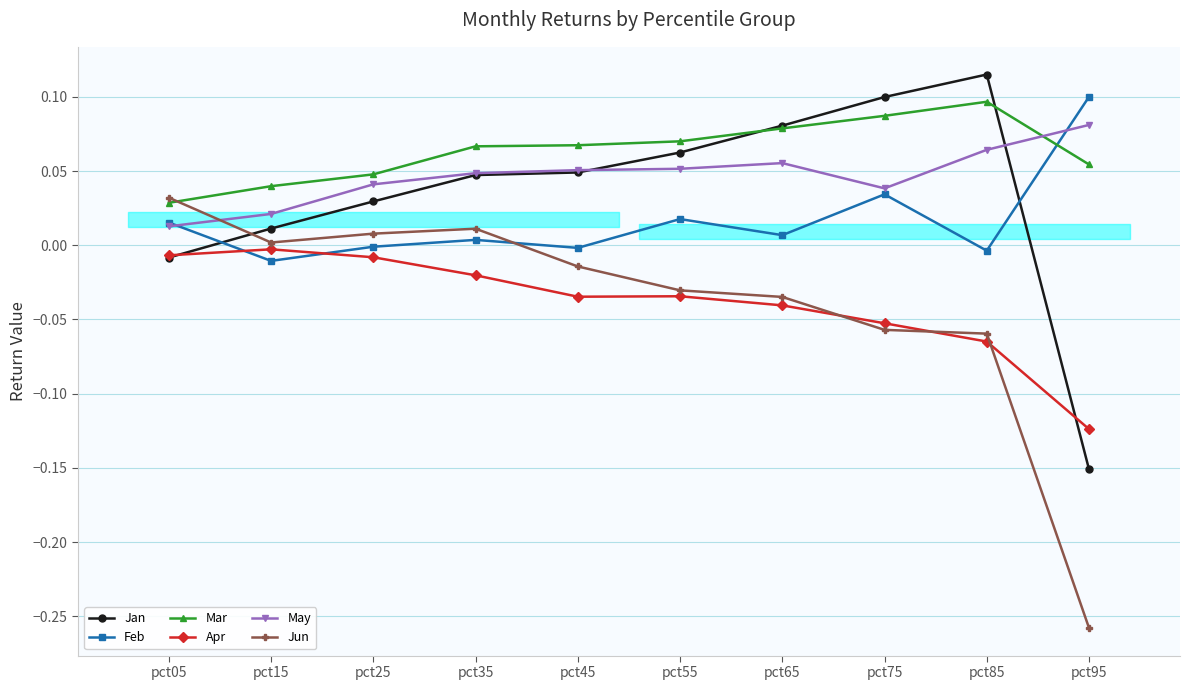

What are all the series names shown in the legend?

Jan, Feb, Mar, Apr, May, Jun